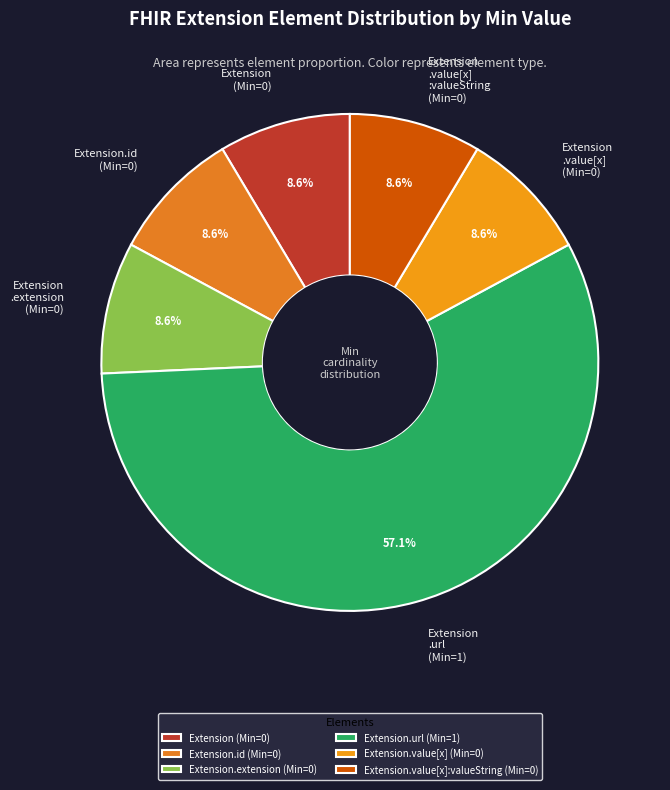

Is the sum of Extension .extension (Min=0) and Extension .value[x] :valueString (Min=0) greater than half?

No